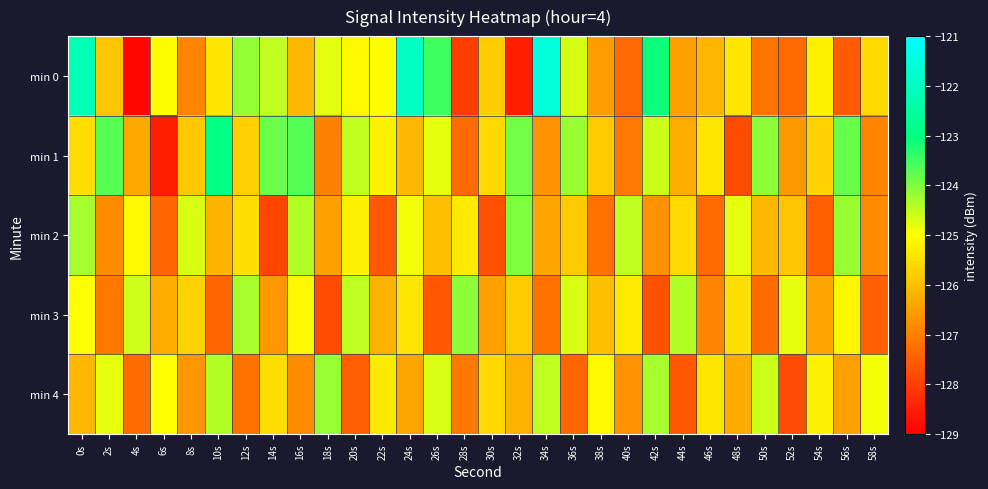

What is the minimum value shown in the chart?

-128.9